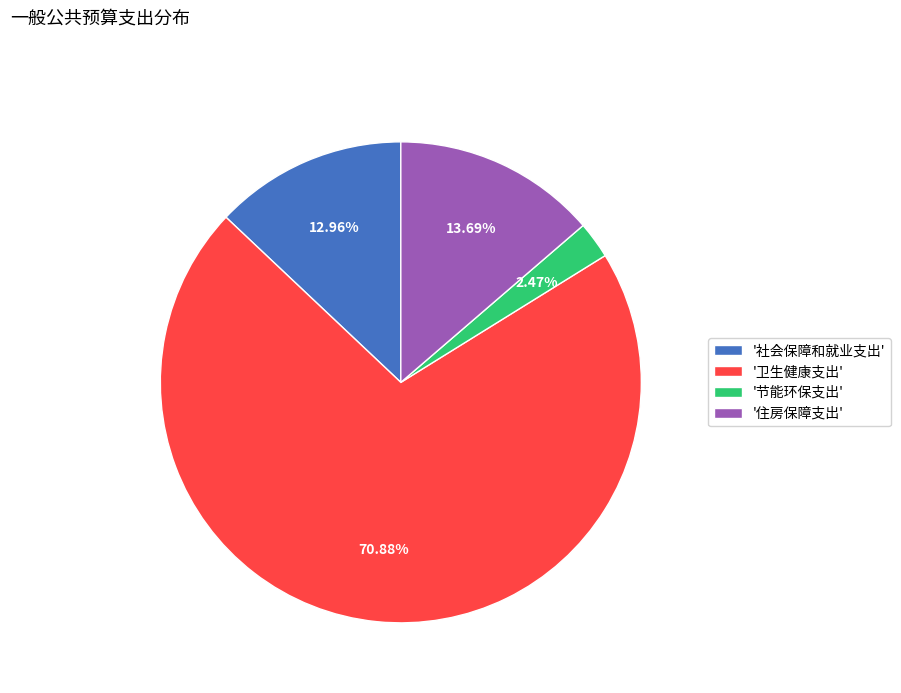

Combined, do '节能环保支出' and '住房保障支出' account for over 50%?

No